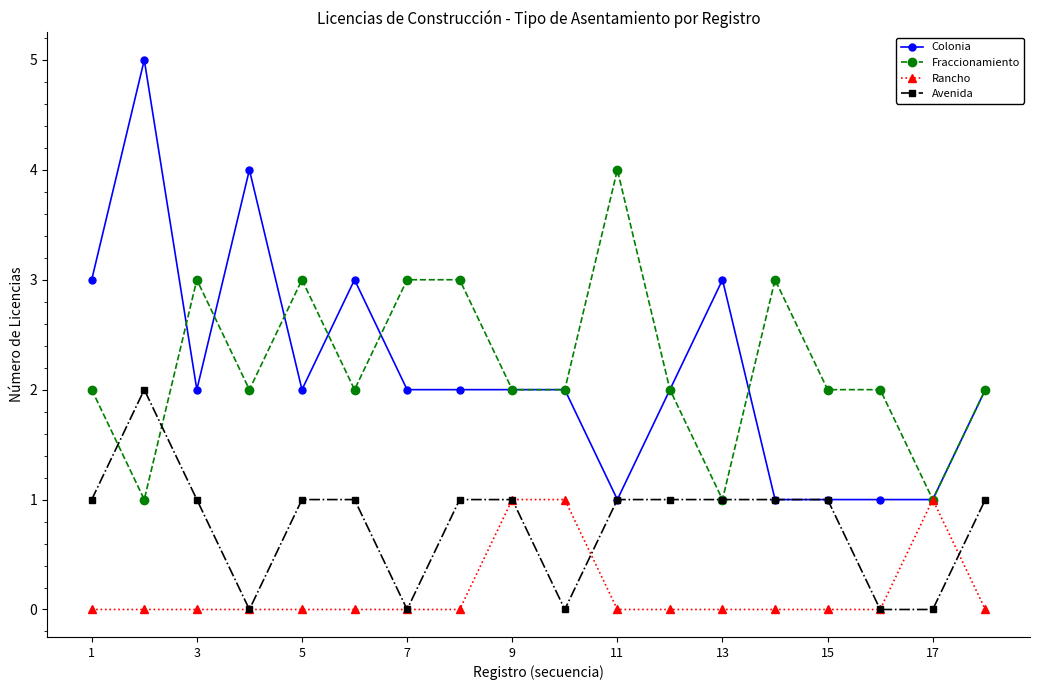

Rank the series by their maximum value, from lowest to highest.

Rancho, Avenida, Fraccionamiento, Colonia